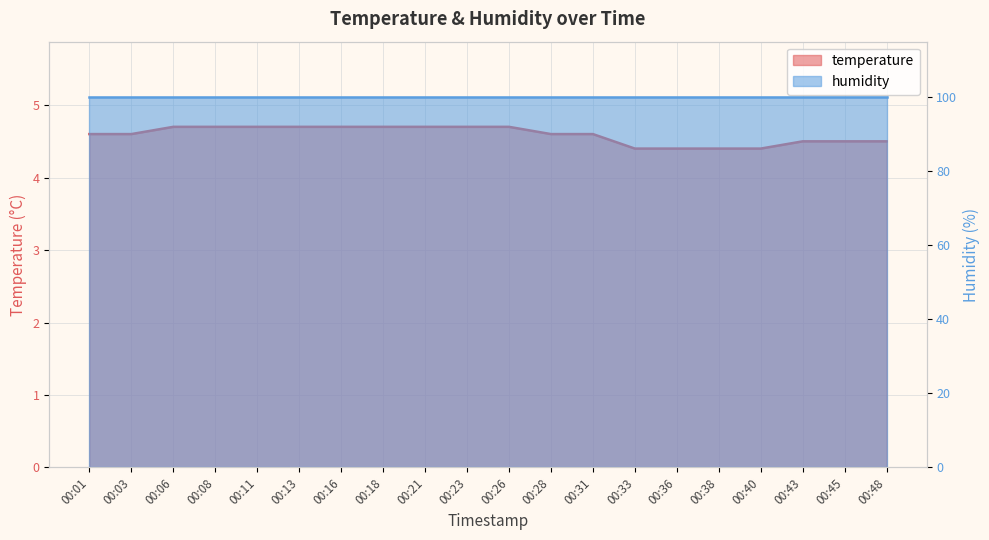

What is the difference between the maximum and minimum values?

0.3